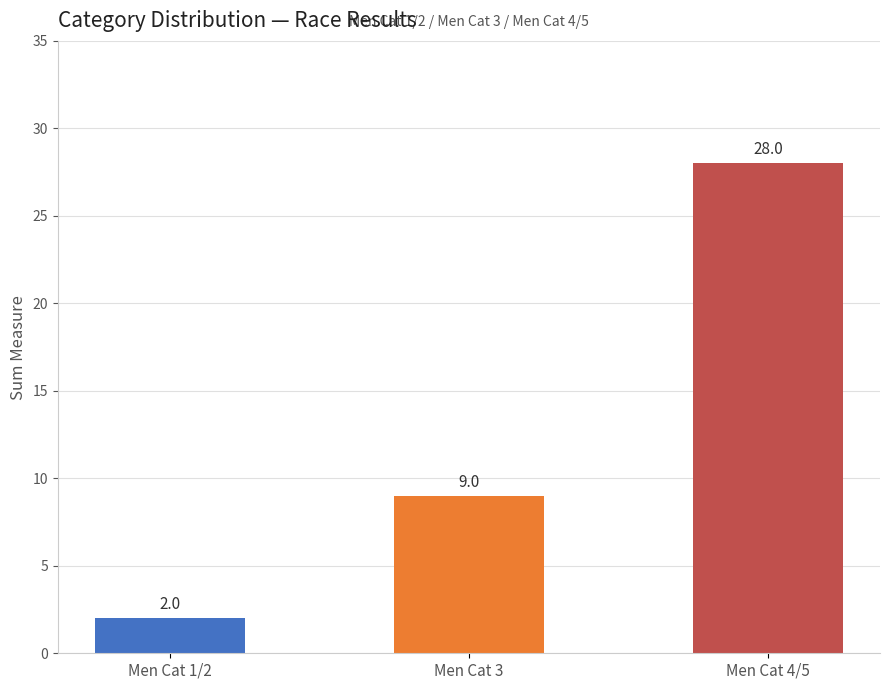

Approximately how many times larger is the value at Men Cat 4/5 compared to Men Cat 3?

3.1